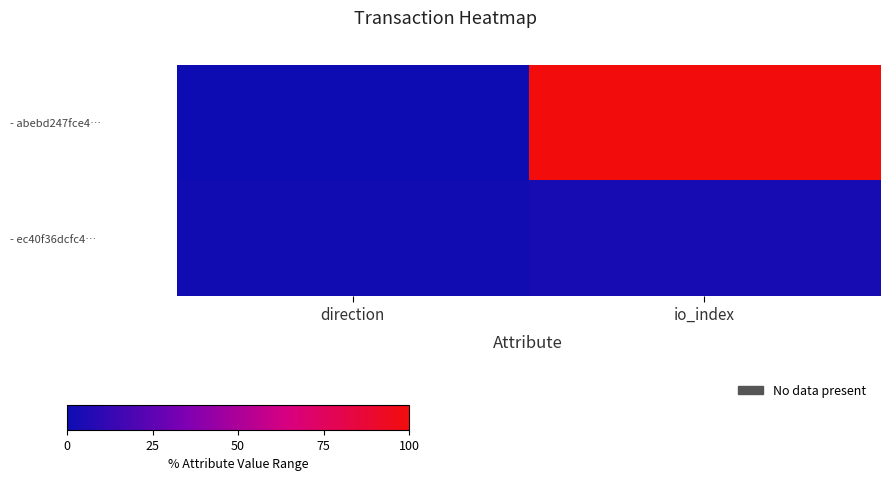

What is the difference between the highest and lowest values at io_index?

96.8